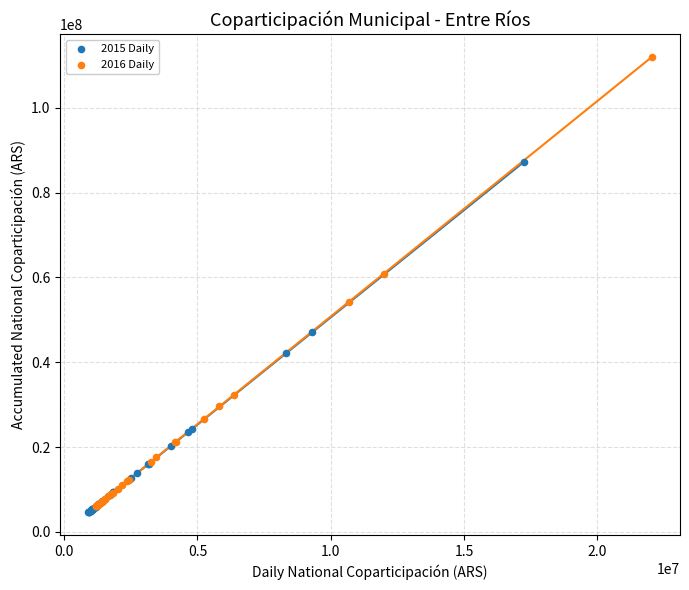

Which series has the largest Y range (max minus min)?

2016 Daily